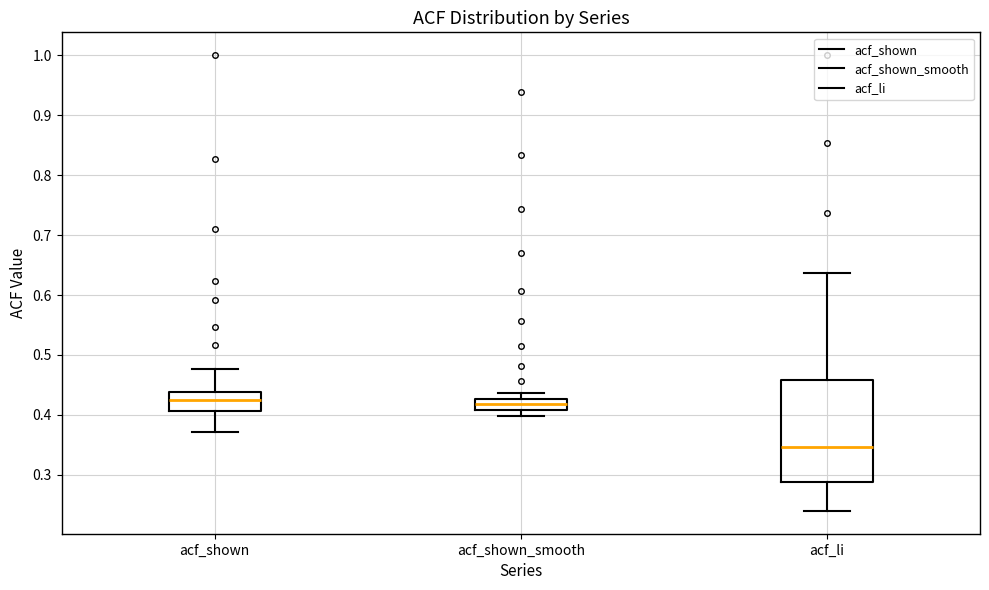

Reading left to right, transcribe this box plot: for each box, give where its median line is, the range the box spans, and where its two whiskers end, as read against the y-axis. The values are not printed on the chart, so give them approximately, as read against the axis.

acf_shown: median 0.43, box 0.41 to 0.44, whiskers 0.37 to 0.48
acf_shown_smooth: median 0.42, box 0.41 to 0.43, whiskers 0.40 to 0.44
acf_li: median 0.35, box 0.29 to 0.46, whiskers 0.24 to 0.64